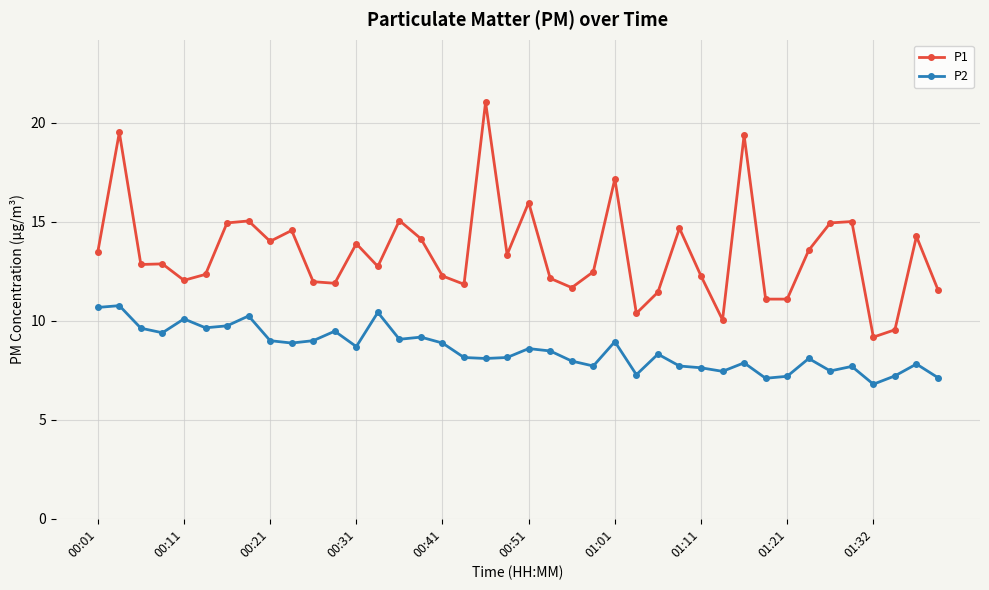

At how many categories does at least one series exceed 19?

3